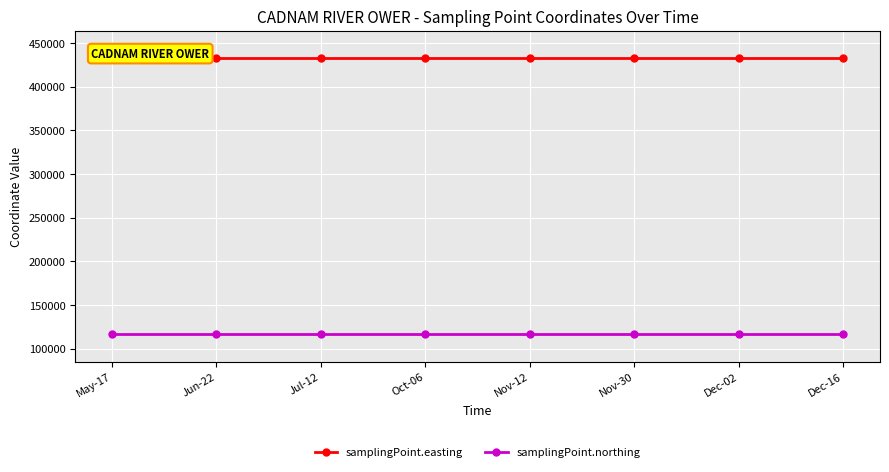

How many distinct data groups are displayed?

2